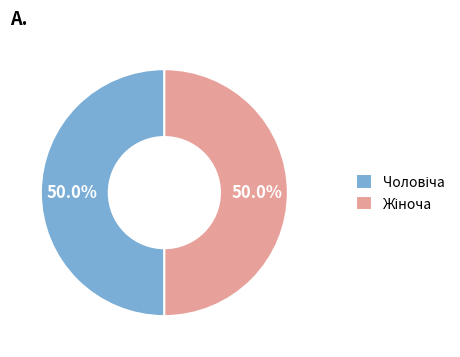

Do Чоловіча and Жіноча together represent more than half of the pie?

Yes